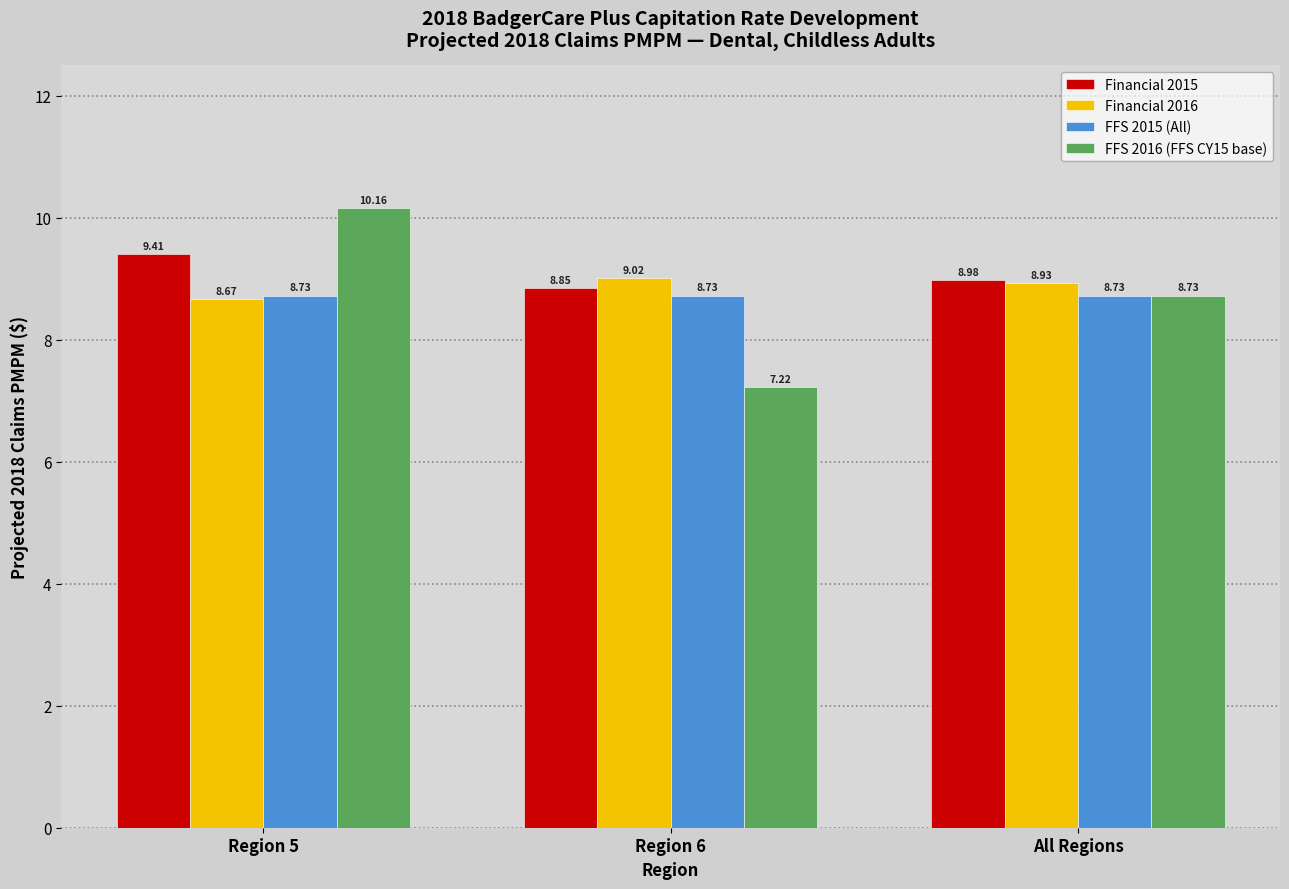

At how many categories does at least one series exceed 8?

3